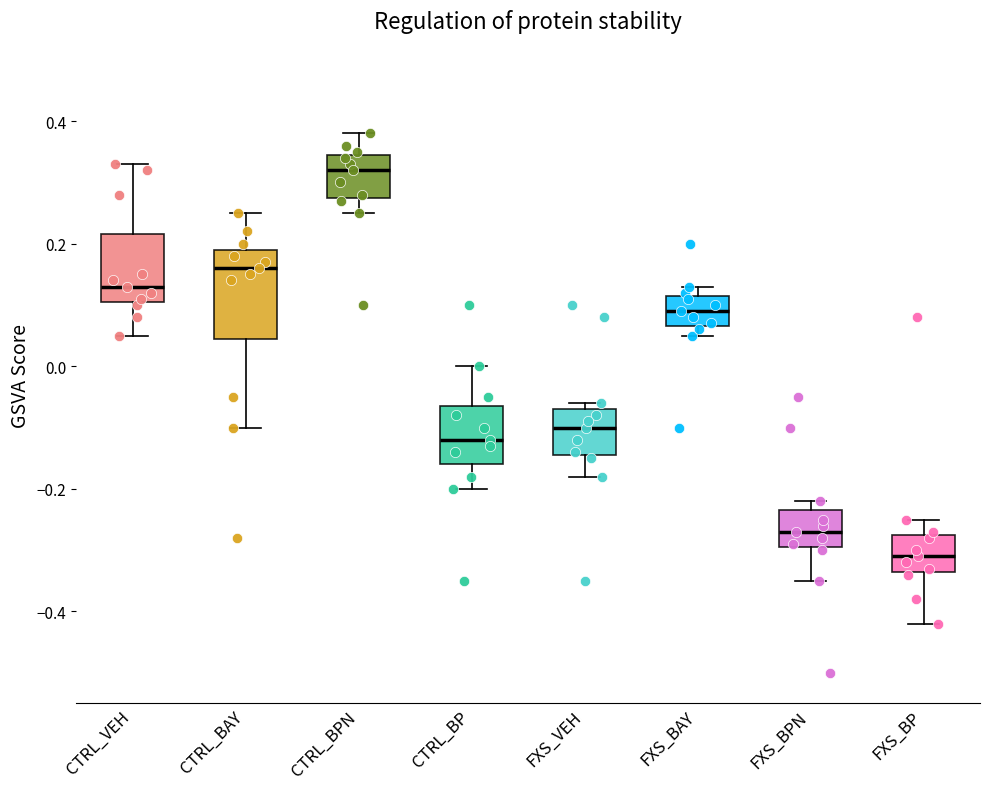

Comparing the boxes themselves (not the whiskers), which one is the tallest?

CTRL_BAY